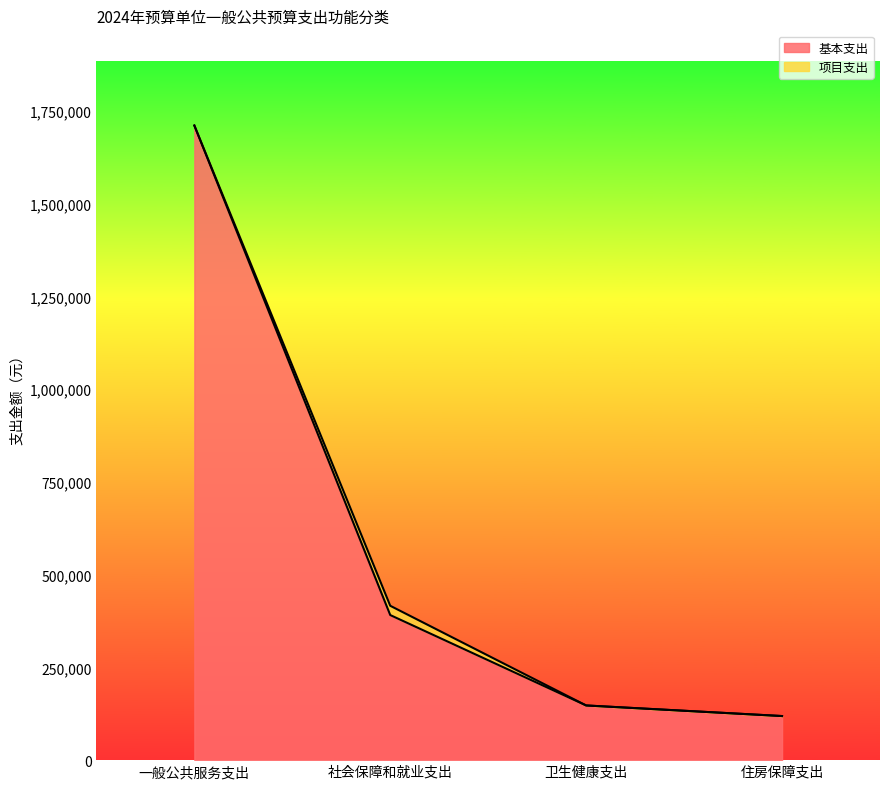

How many values in the 基本支出 series are below 390980?

2